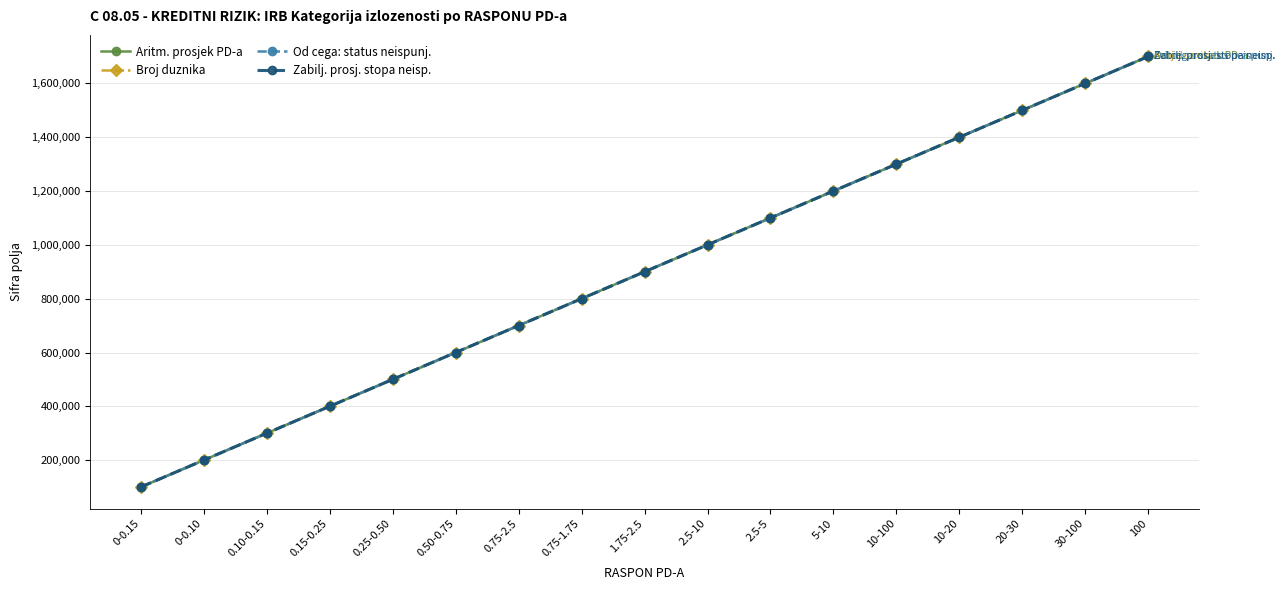

At how many categories does at least one series exceed 1479051?

3